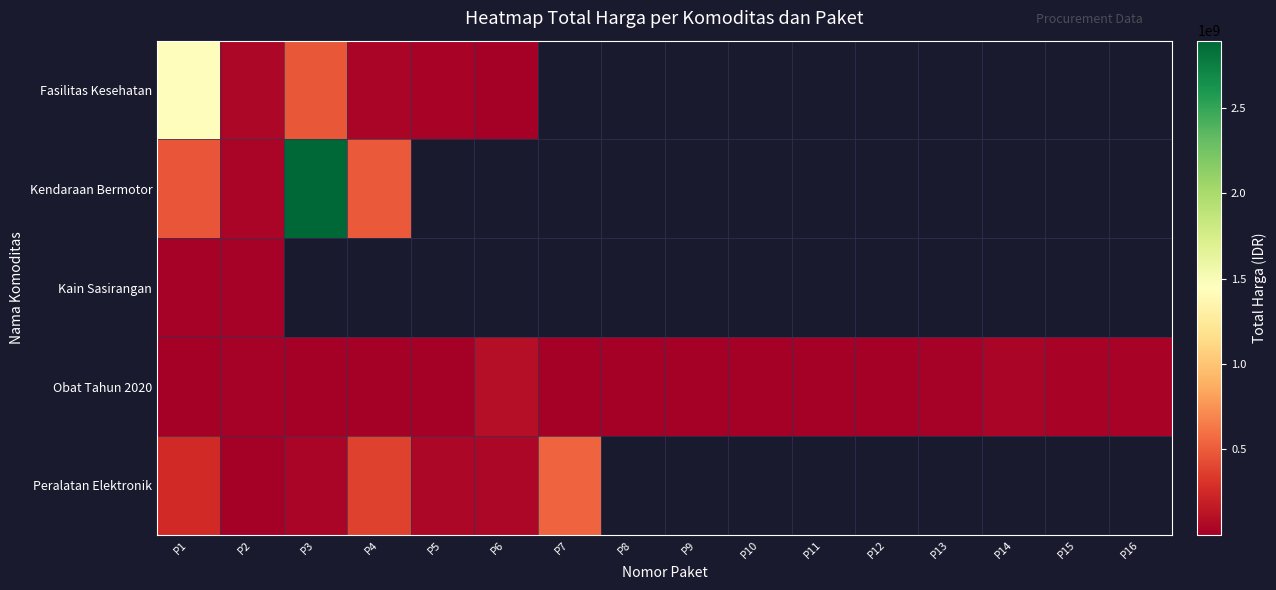

The value of Kendaraan Bermotor at P4 is 493000000.0. True or false?

True